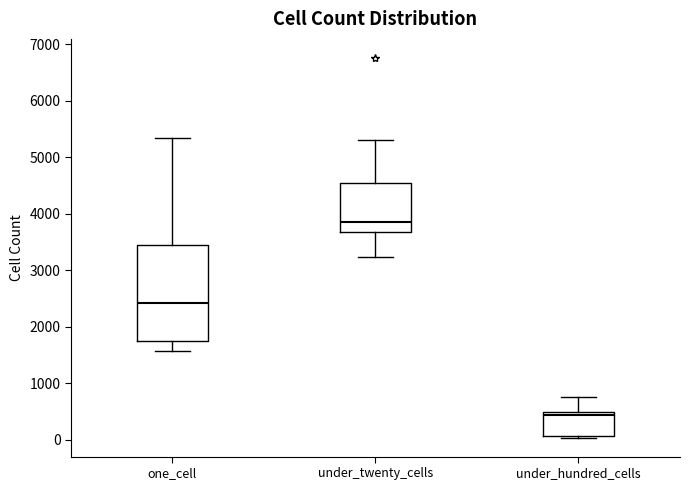

Which box's median line is the lowest?

under_hundred_cells